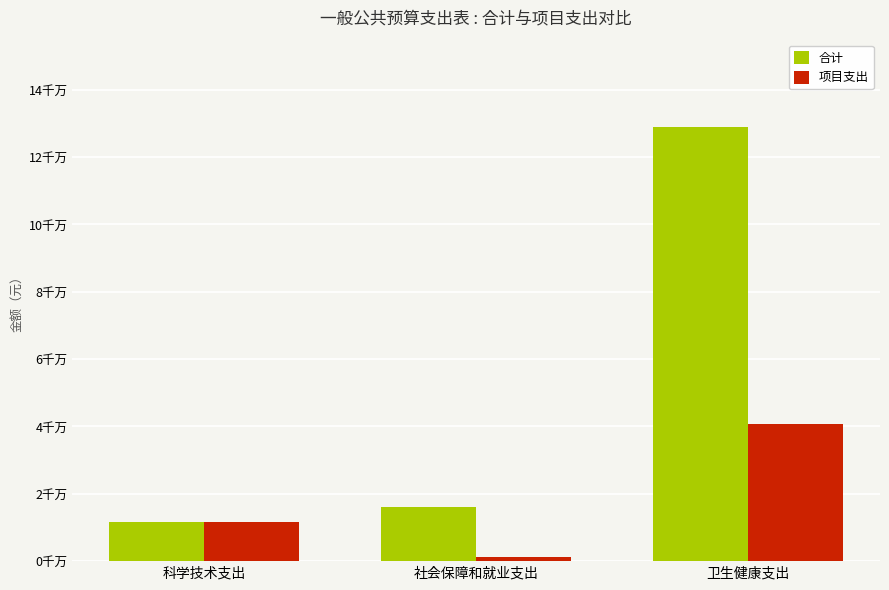

What are all the series names shown in the legend?

合计, 项目支出